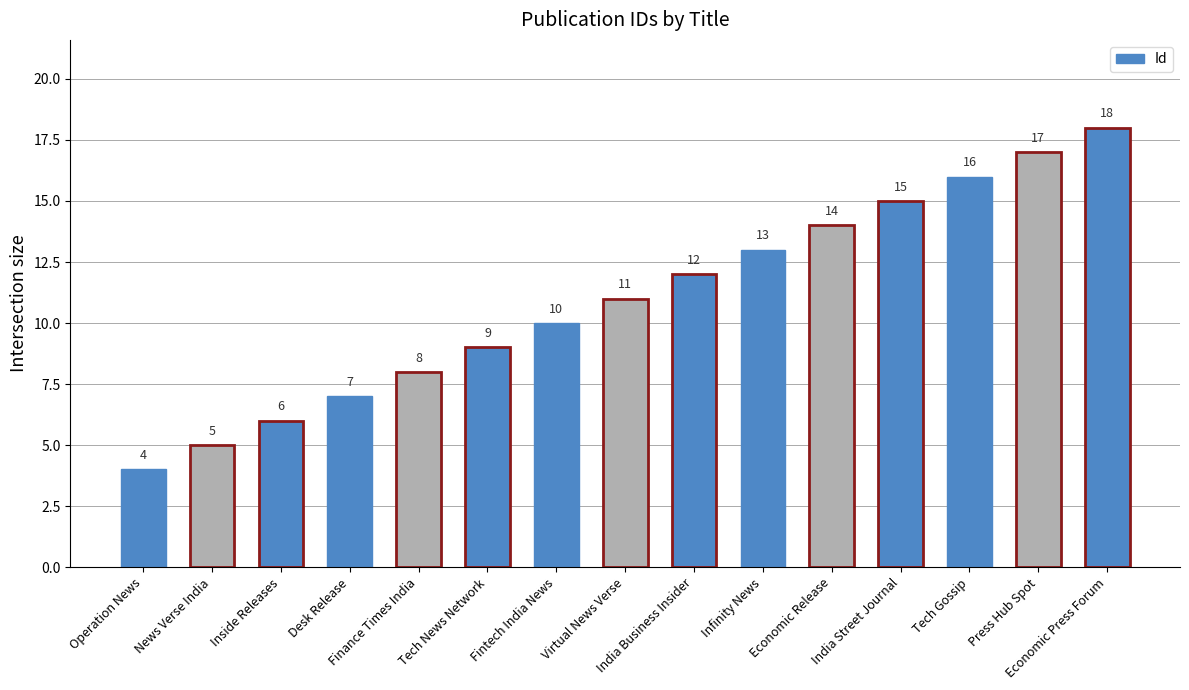

Which has a higher value, Tech News Network or Operation News?

Tech News Network